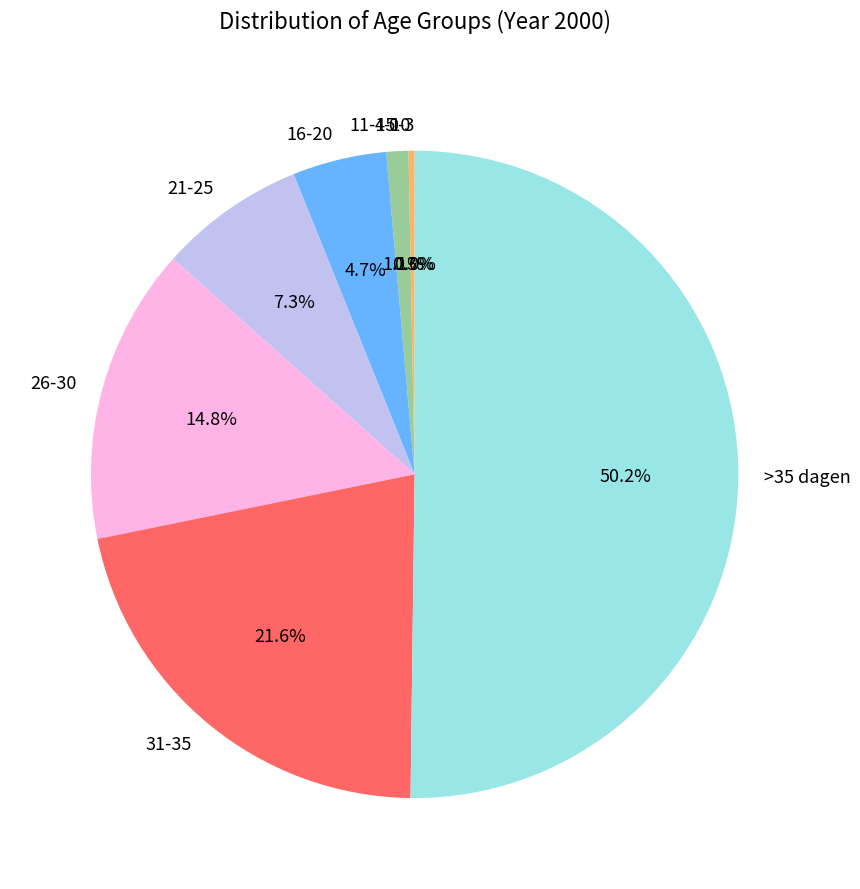

Which slice is the smallest?

0-3